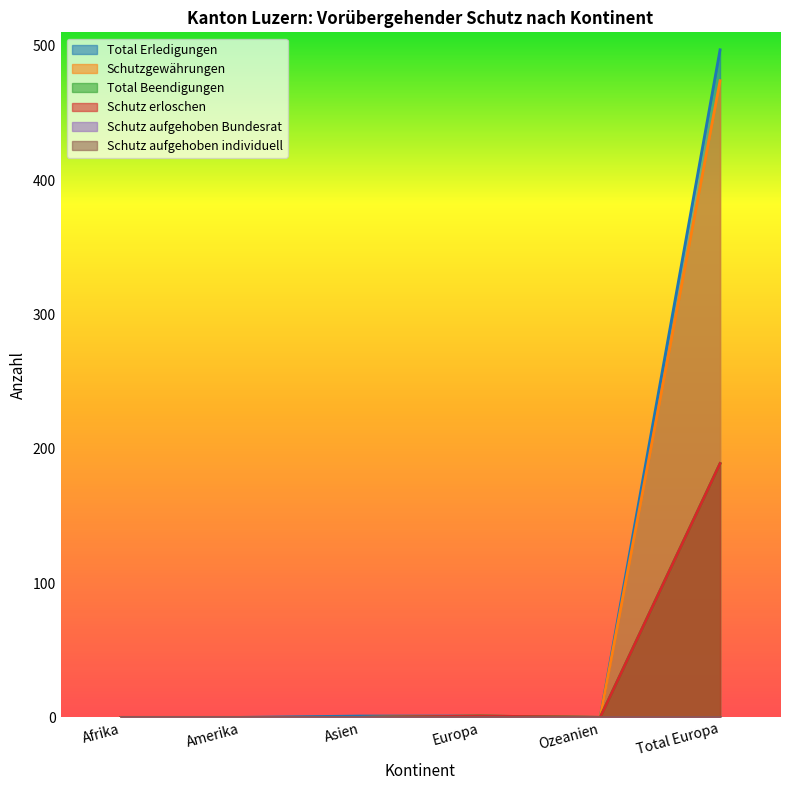

Does the chart have visible grid lines?

No